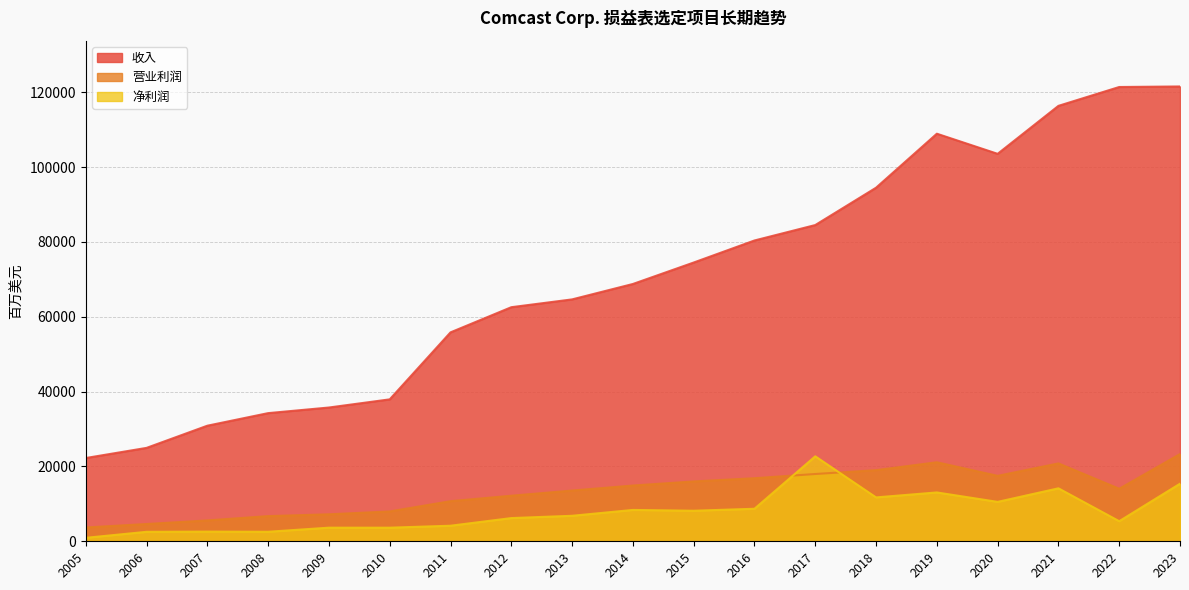

Rank the series at 2016 from lowest to highest value.

净利润, 营业利润, 收入